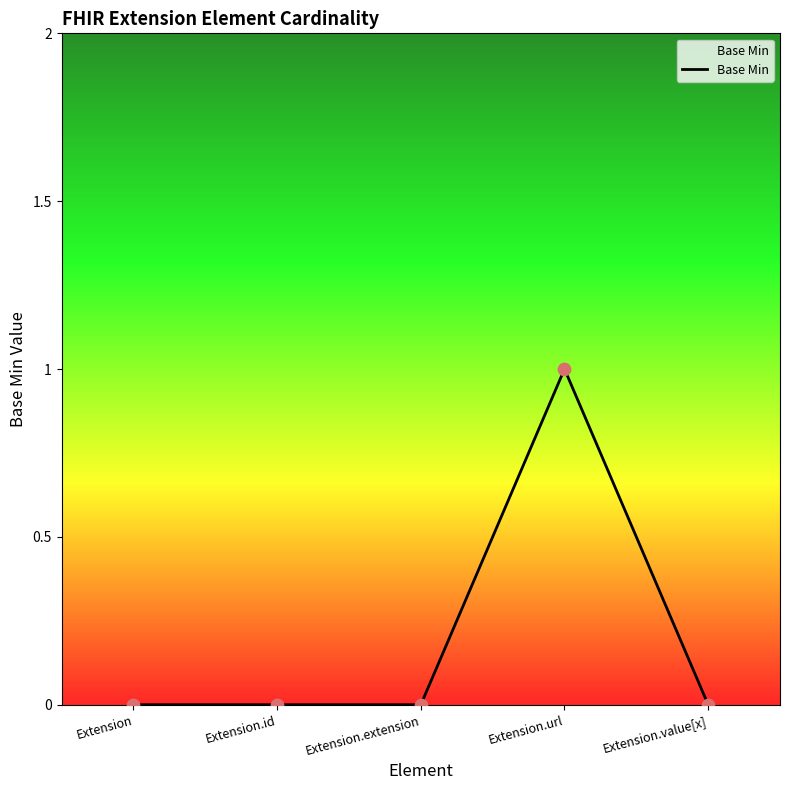

What is the change in value from Extension.id to Extension.url?

+1